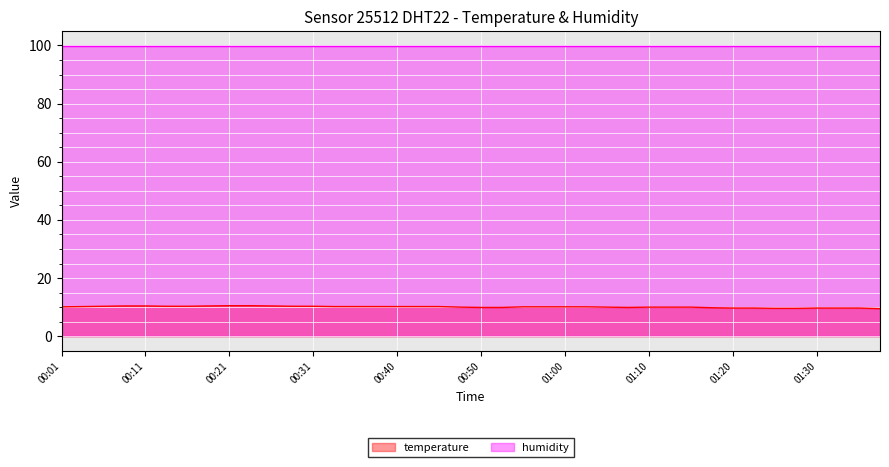

List the labels in order of value, largest first.

00:21, 00:23, 00:08, 00:11, 00:18, 00:26, 00:06, 00:13, 00:16, 00:28, 00:31, 00:03, 00:33, 00:36, 00:38, 00:40, 00:43, 00:45, 00:01, 00:55, 00:58, 01:00, 01:03, 00:48, 01:05, 01:10, 01:13, 01:15, 00:50, 00:53, 01:08, 01:17, 01:20, 01:22, 01:30, 01:32, 01:35, 01:25, 01:27, 01:37